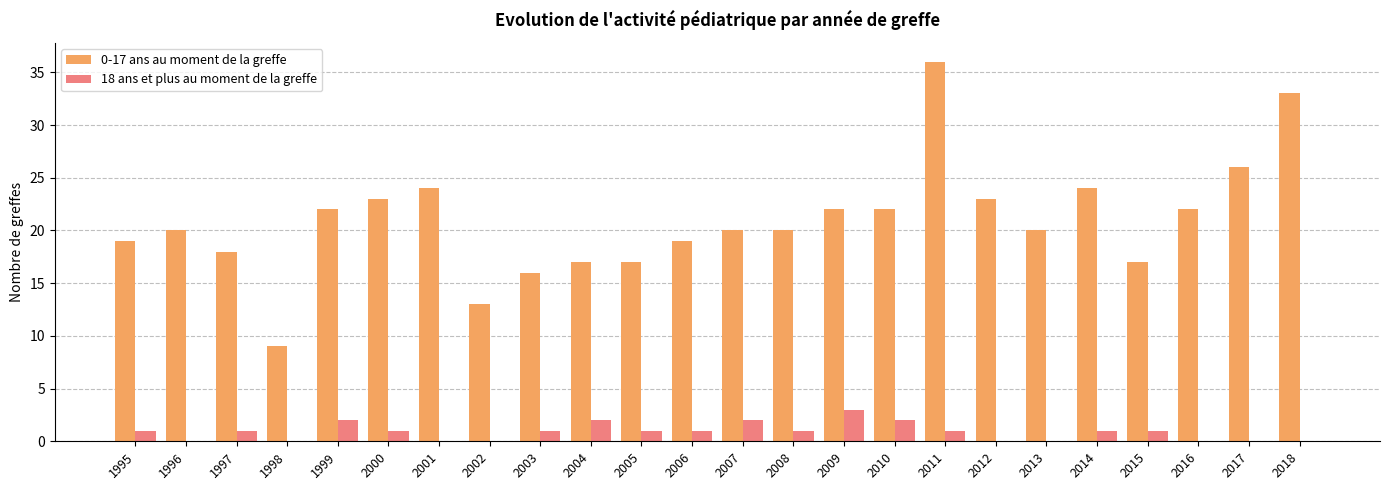

Are the bars horizontal?

No